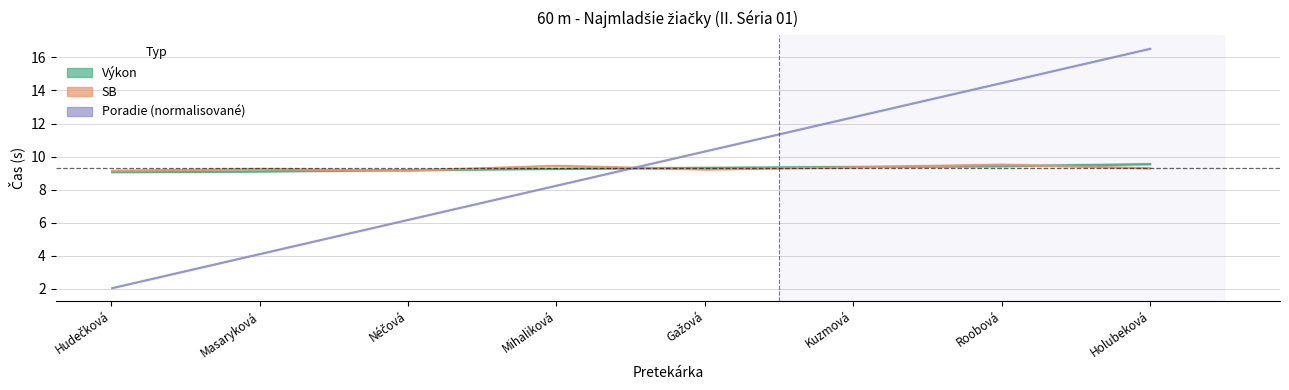

Does the chart display data point markers on the line(s)?

No